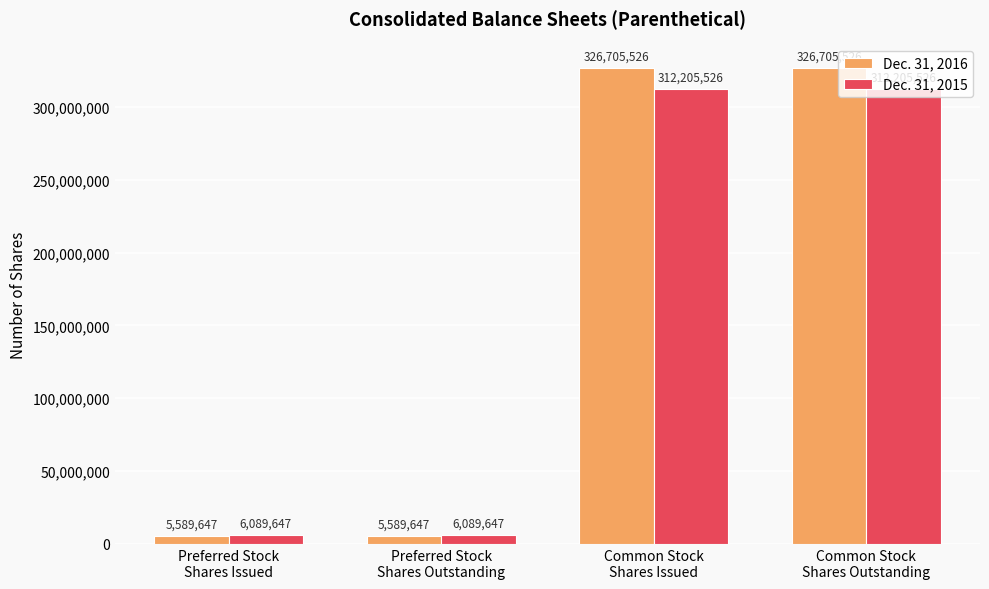

Which series has the largest total across all categories?

Dec. 31, 2016